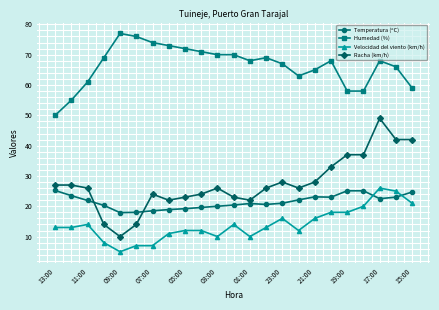

How many categories are shown in the chart?

23